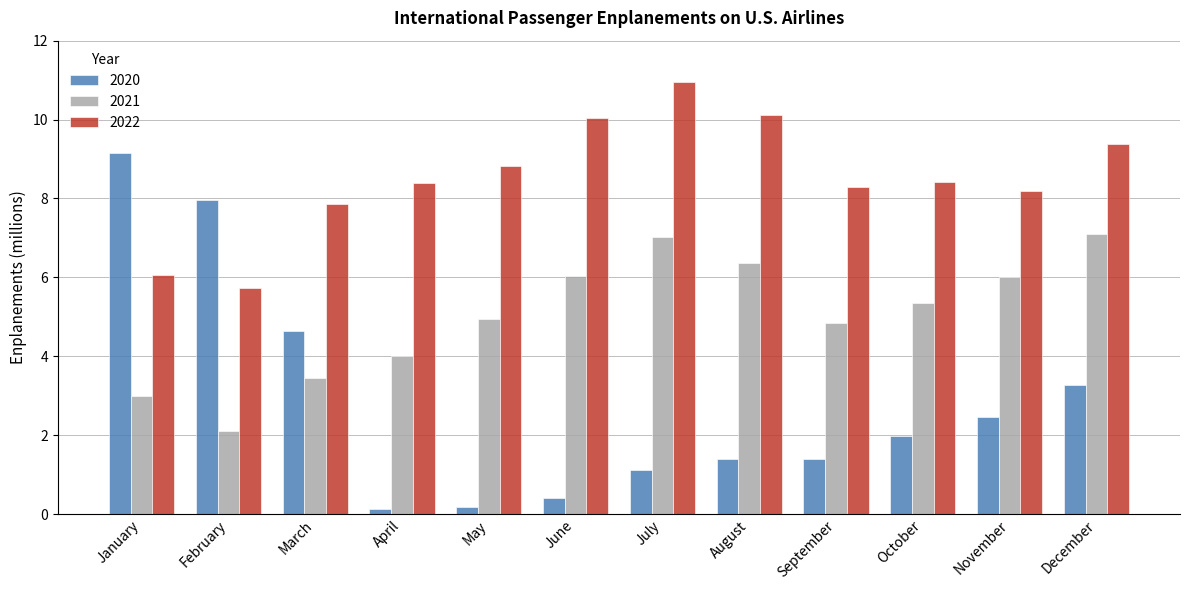

At May, list the series in order from smallest to largest.

2020, 2021, 2022